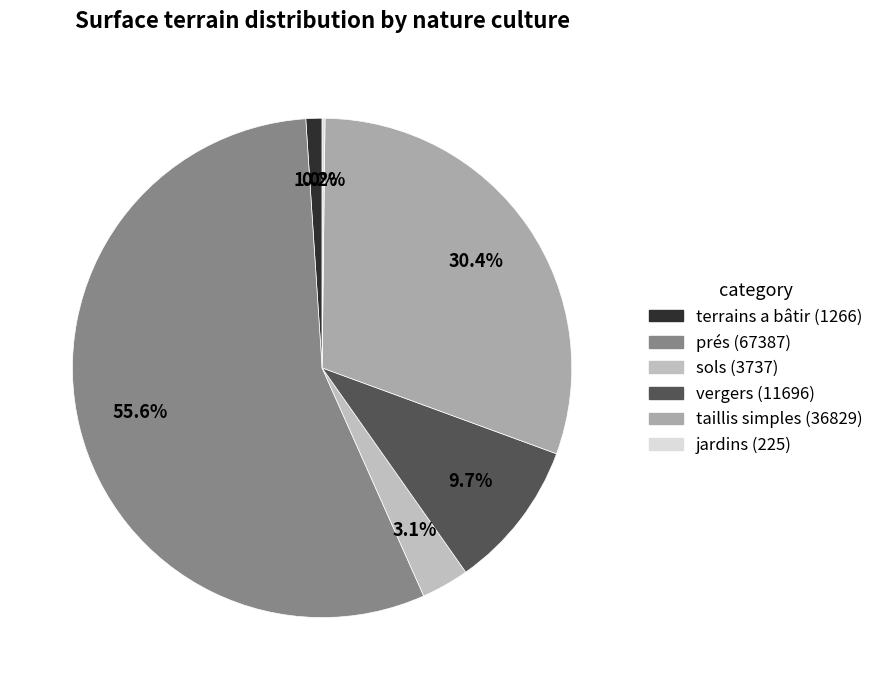

What is the majority slice?

prés